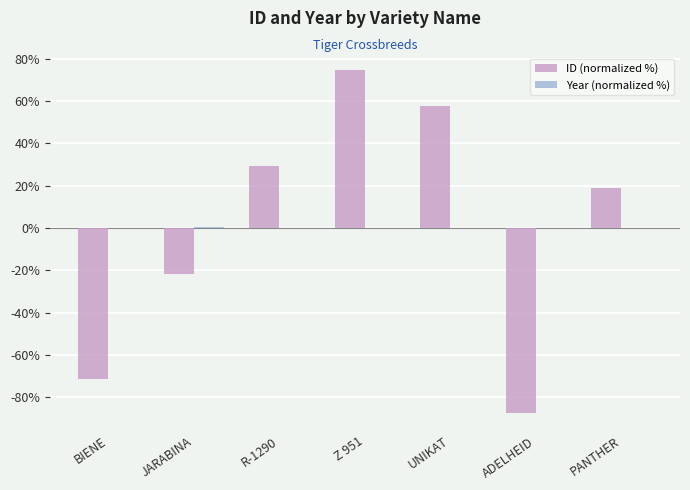

How many categories are shown in the chart?

7